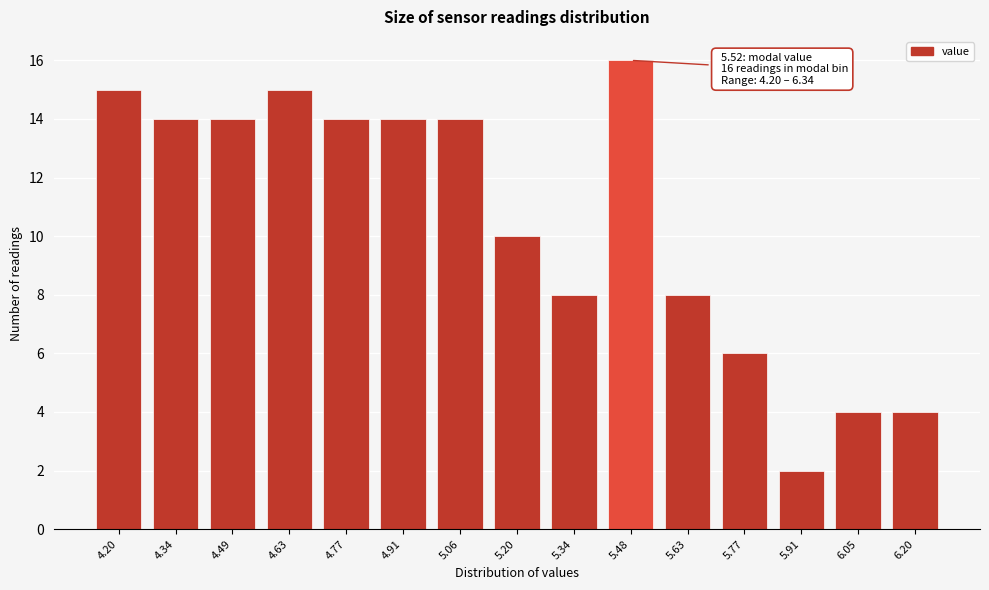

Reading left to right, what are all the values shown in this chart?

15	14	14	15	14	14	14	10	8	16	8	6	2	4	4